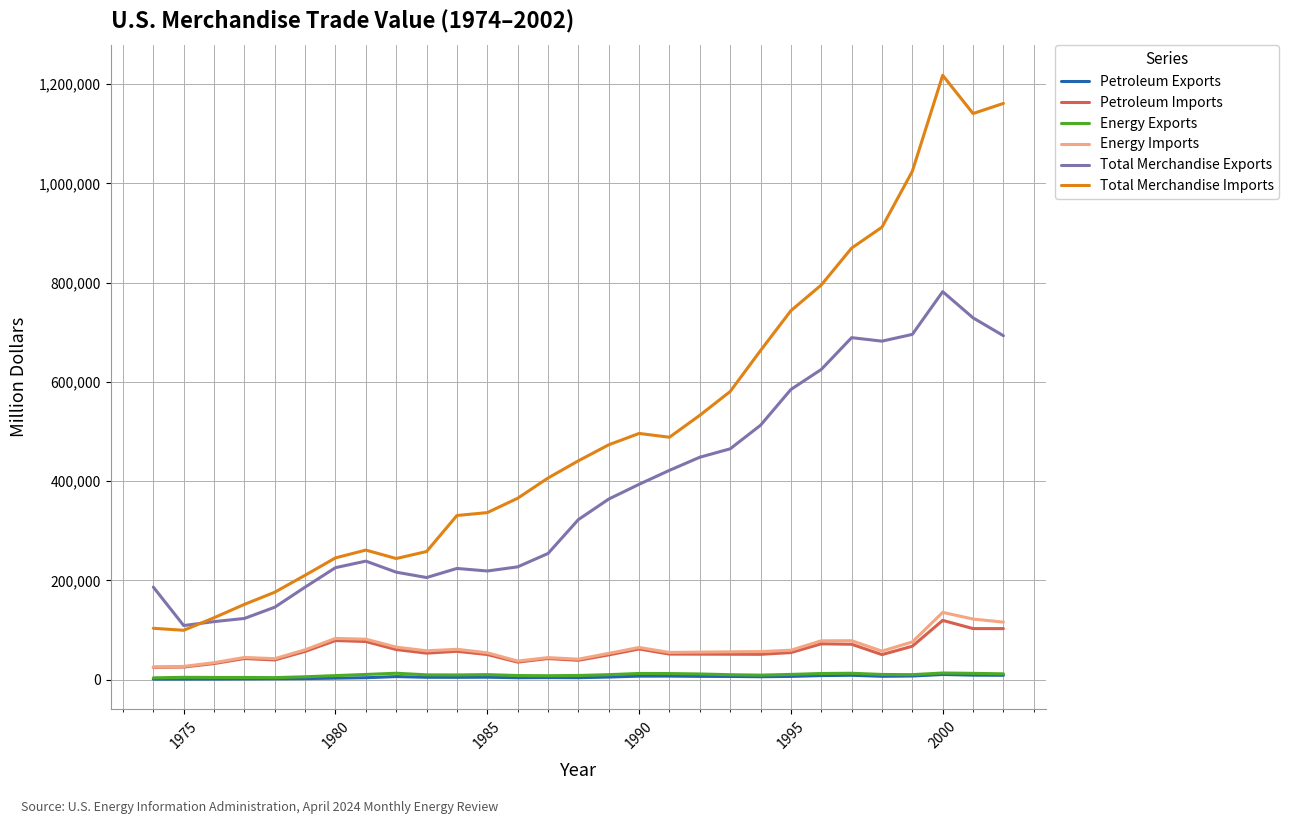

Which series has the largest range (max minus min)?

Total Merchandise Imports